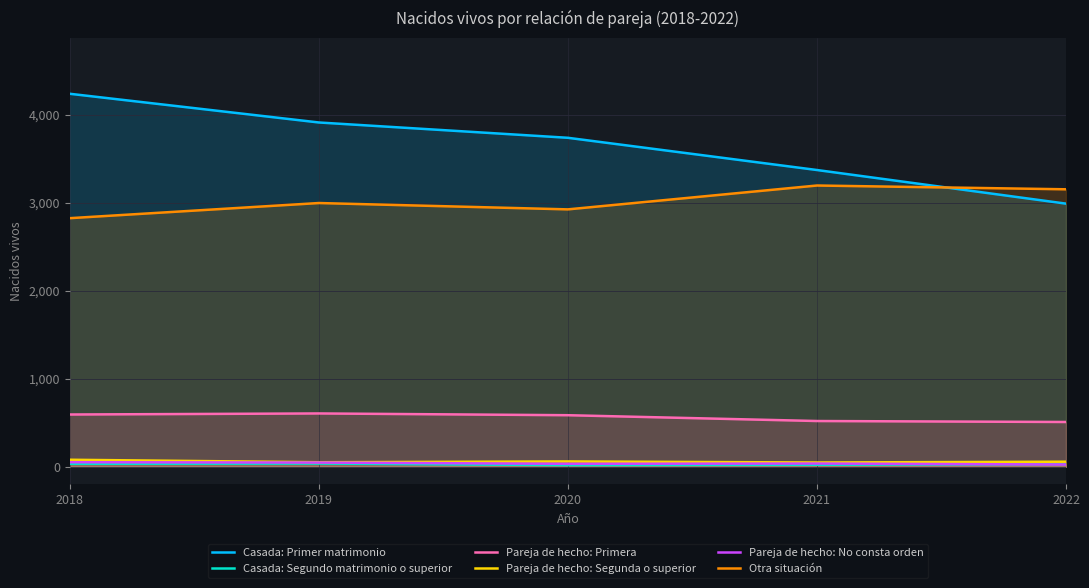

What is the value of the Casada: Primer matrimonio point at the 2nd from the left?

3911